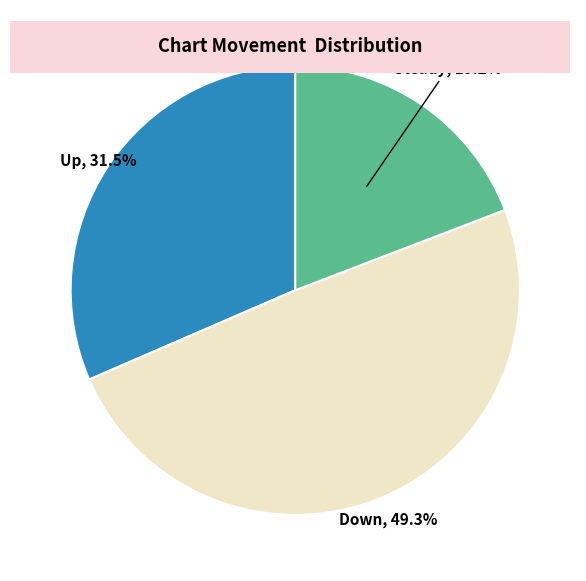

Count the number of slices in the pie.

3